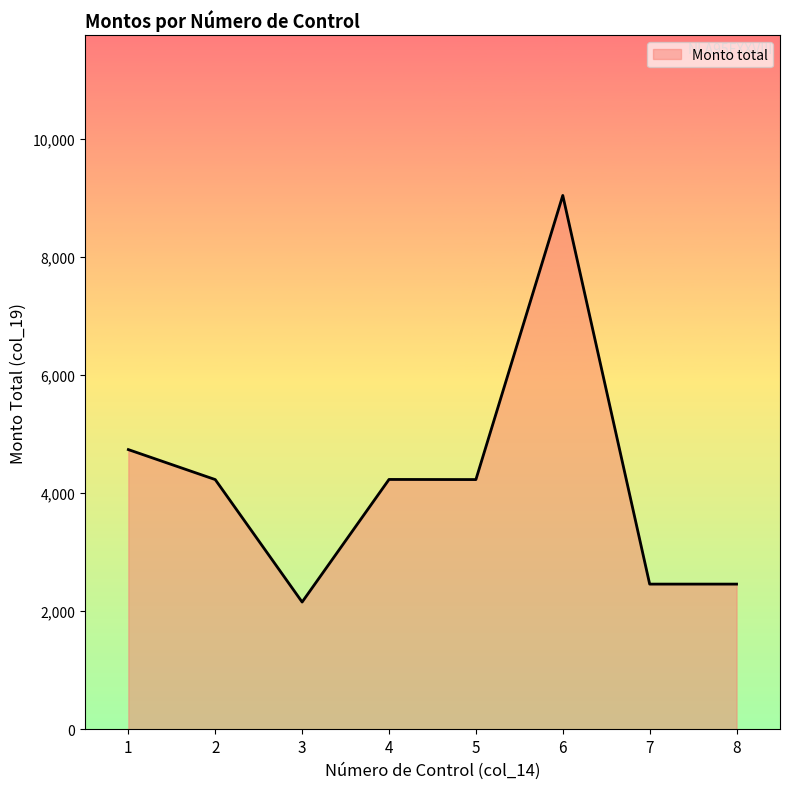

What is the difference between the maximum and minimum values?

6892